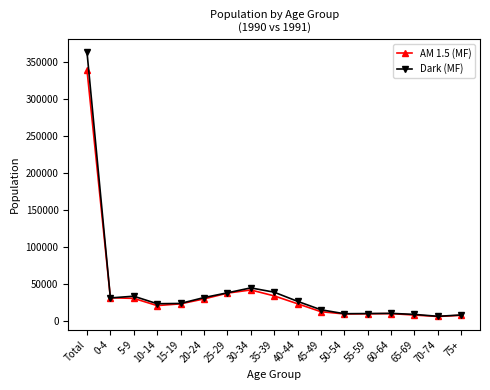

At which label does Dark (MF) first exceed 23917?

Total